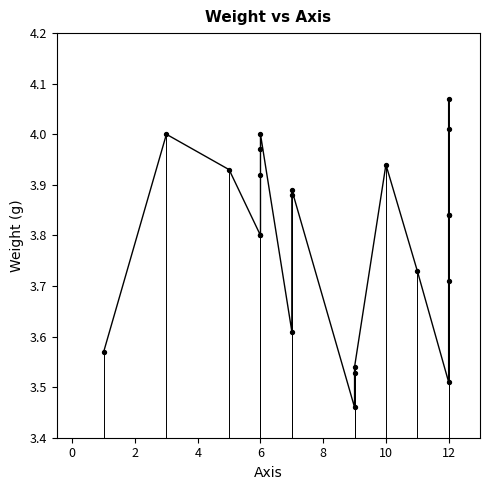

Between 20 and 16, which is larger?

20